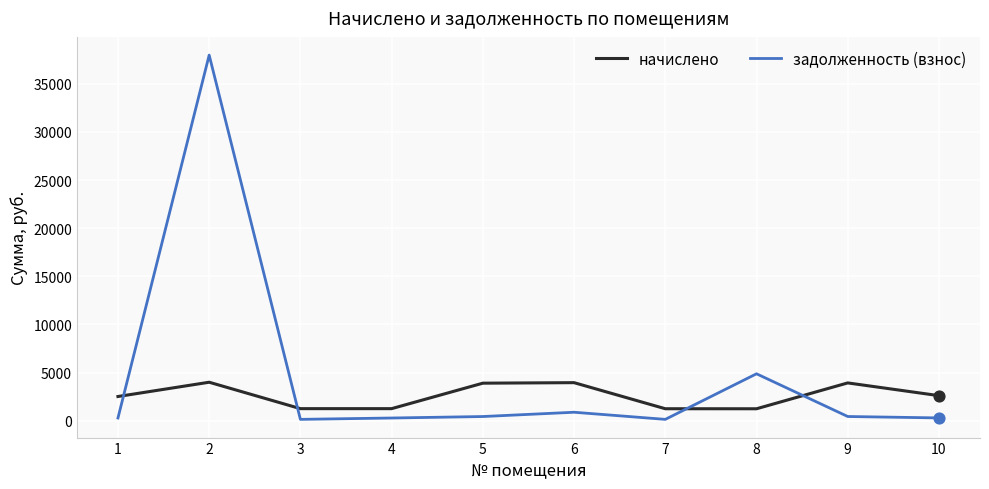

What is the spread (max minus min) of values at 6?

3074.5